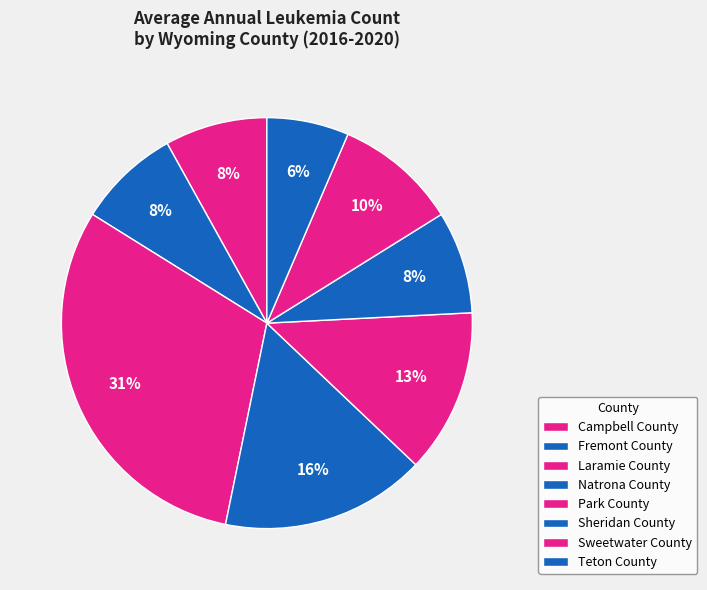

True or false: Natrona County accounts for 16% of the total.

True